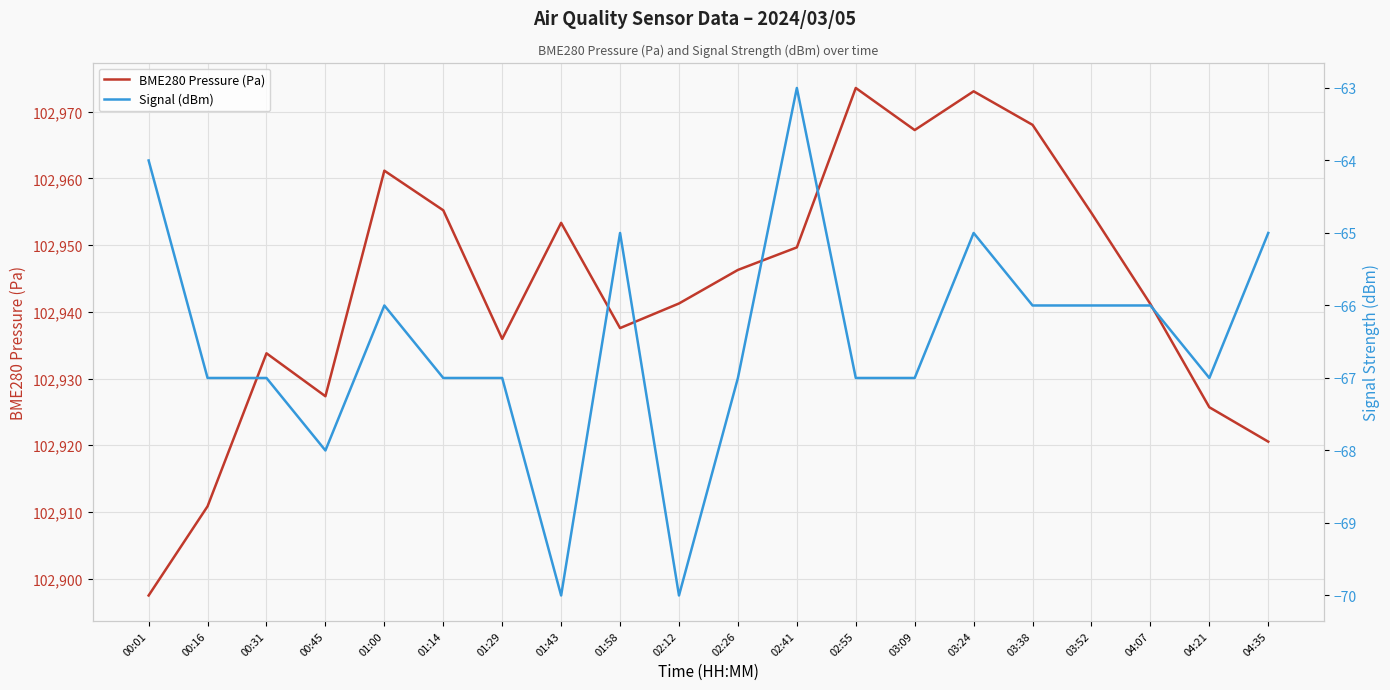

What are all the series names shown in the legend?

BME280 Pressure (Pa), Signal (dBm)